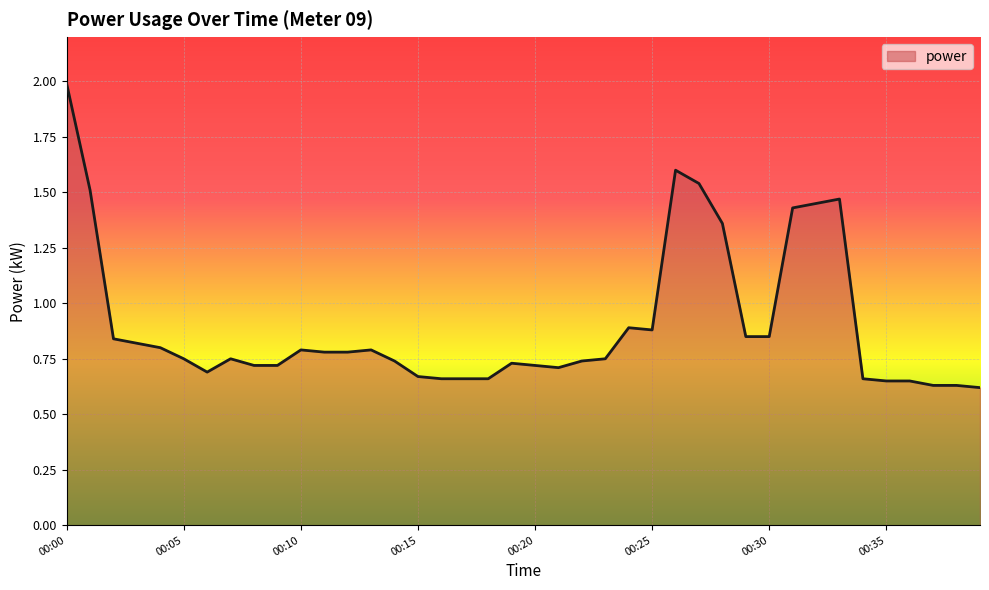

What is the maximum value shown in the chart?

2.0